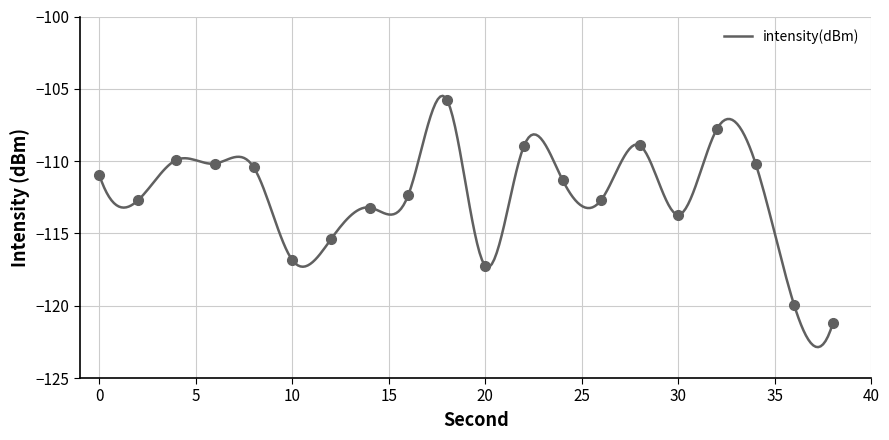

What is the change in value from 12 to 20?

-1.9